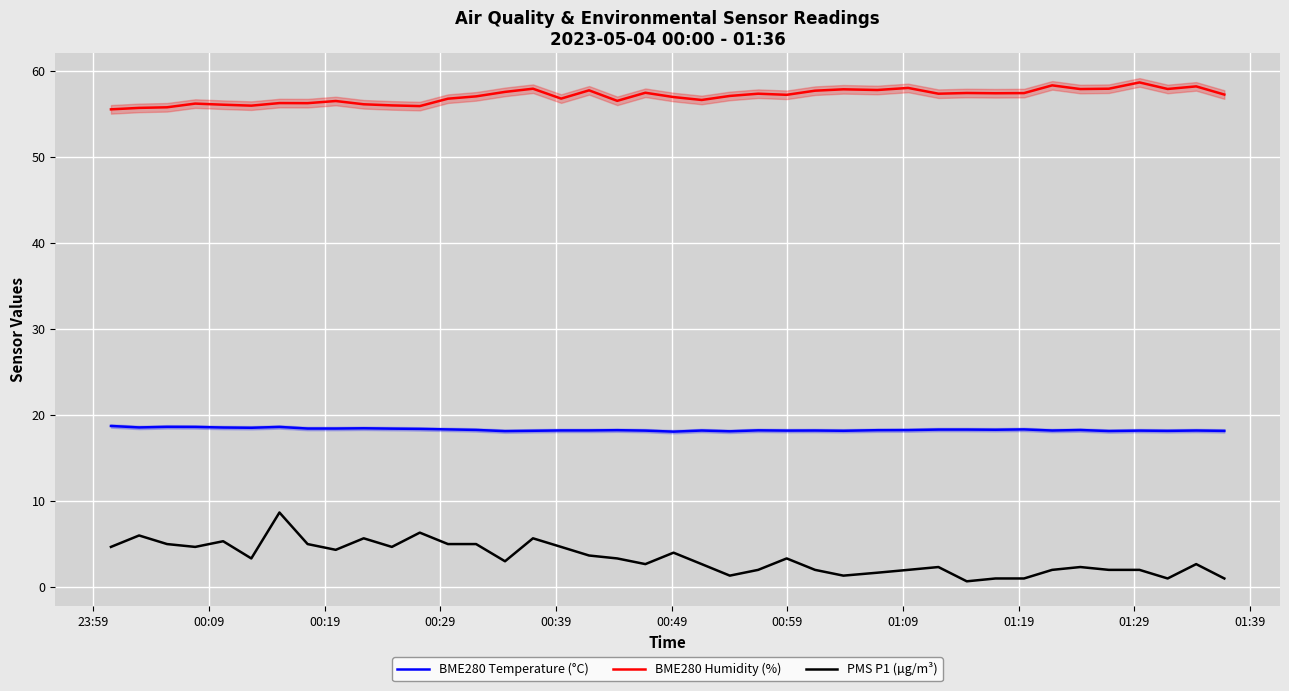

True or false: PMS P1 (µg/m³) and BME280 Humidity (%) intersect in this chart.

False